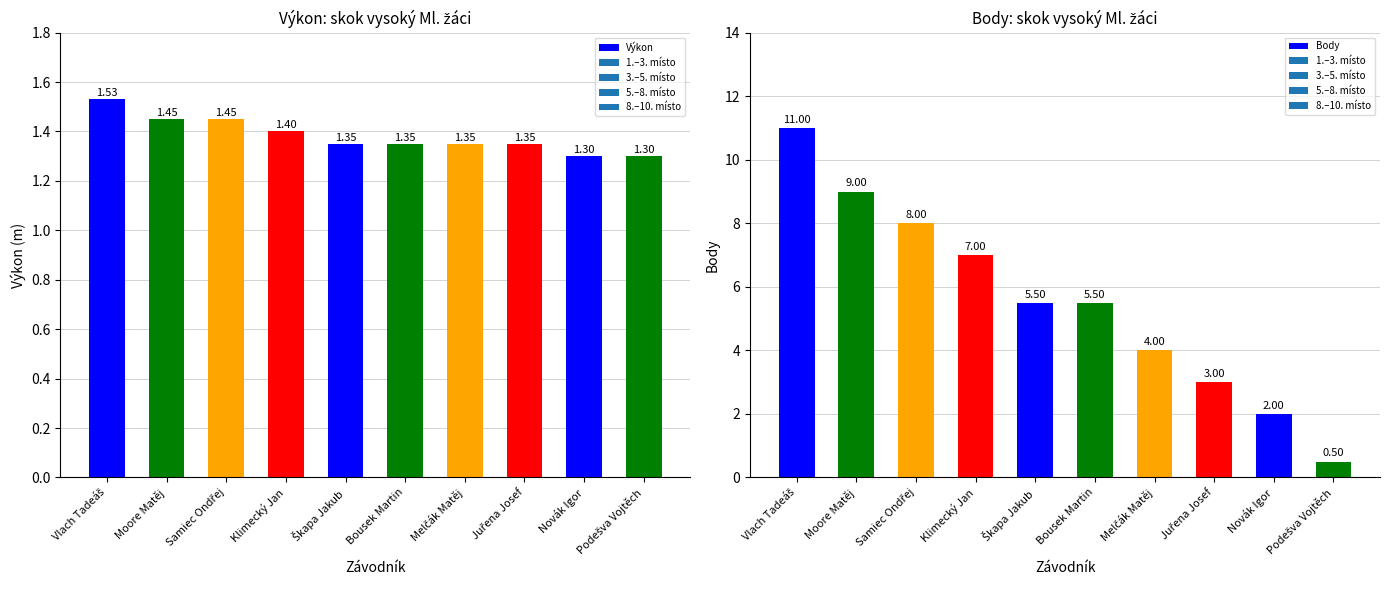

What is the label of the 1st bar from the right?

Podešva Vojtěch